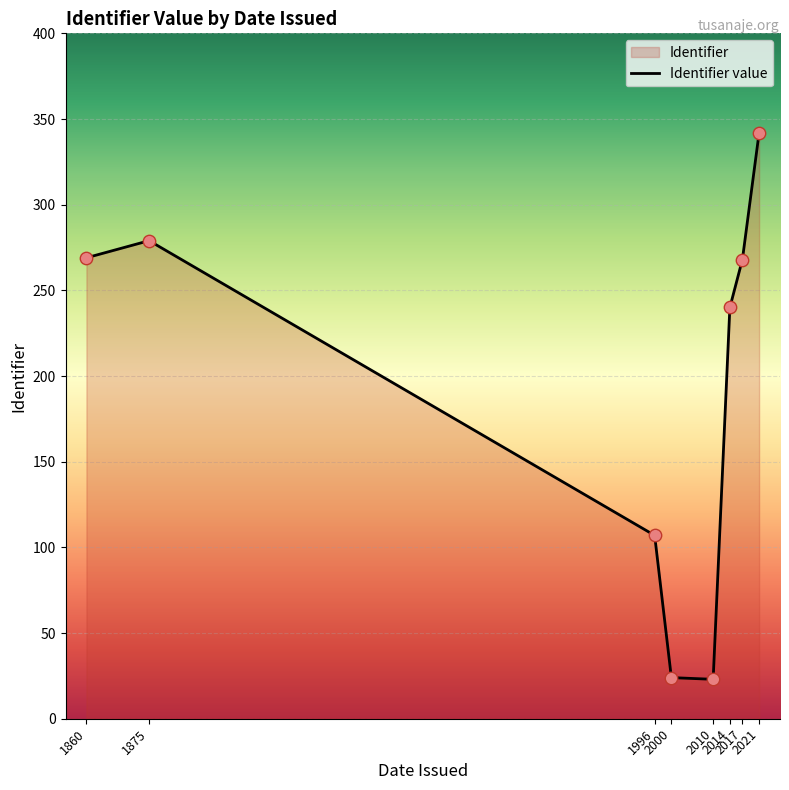

What is the change in value from 1996 to 2017?

+161